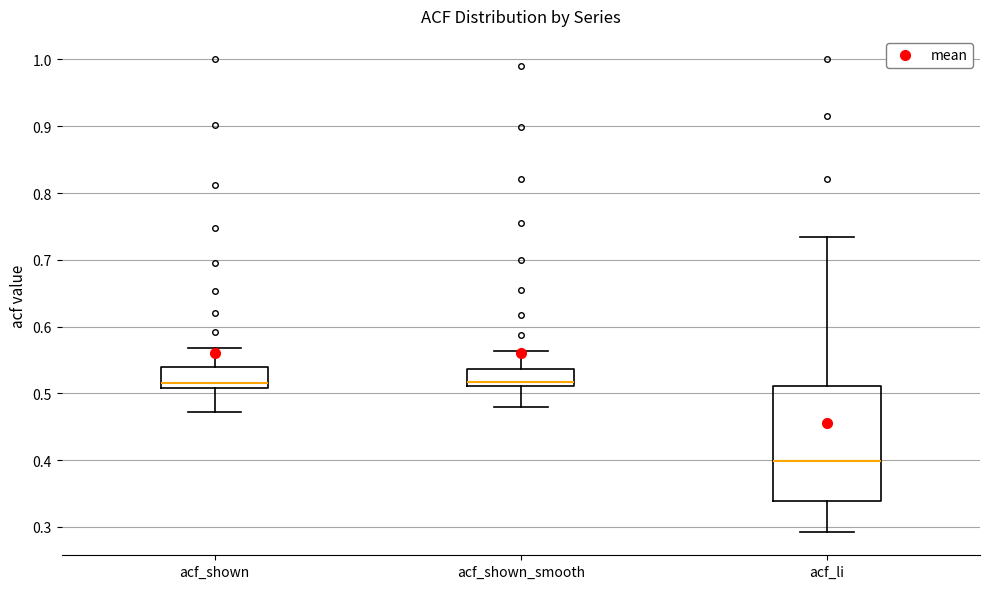

Where does the median line of the box for acf_shown_smooth sit on the y-axis? The values are not printed on the chart, so give them approximately, as read against the axis.

0.52